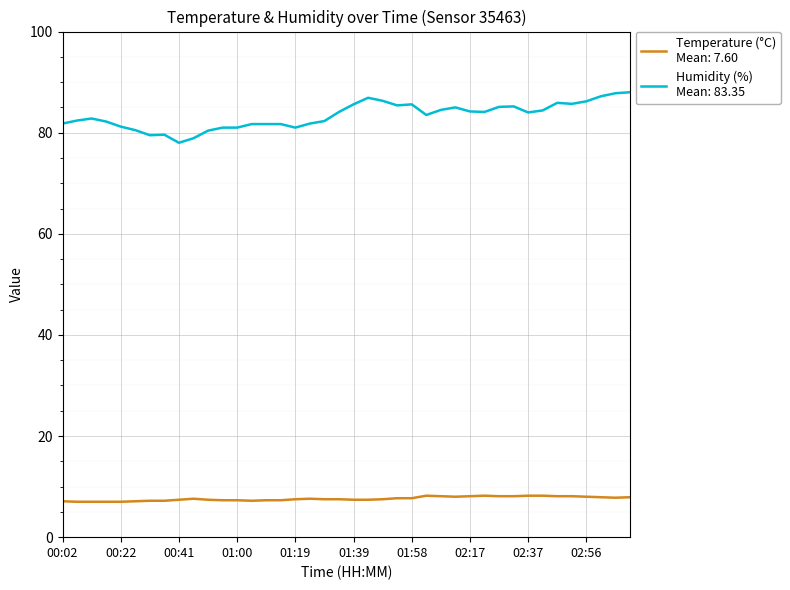

What is the minimum value shown in the chart?

7.0